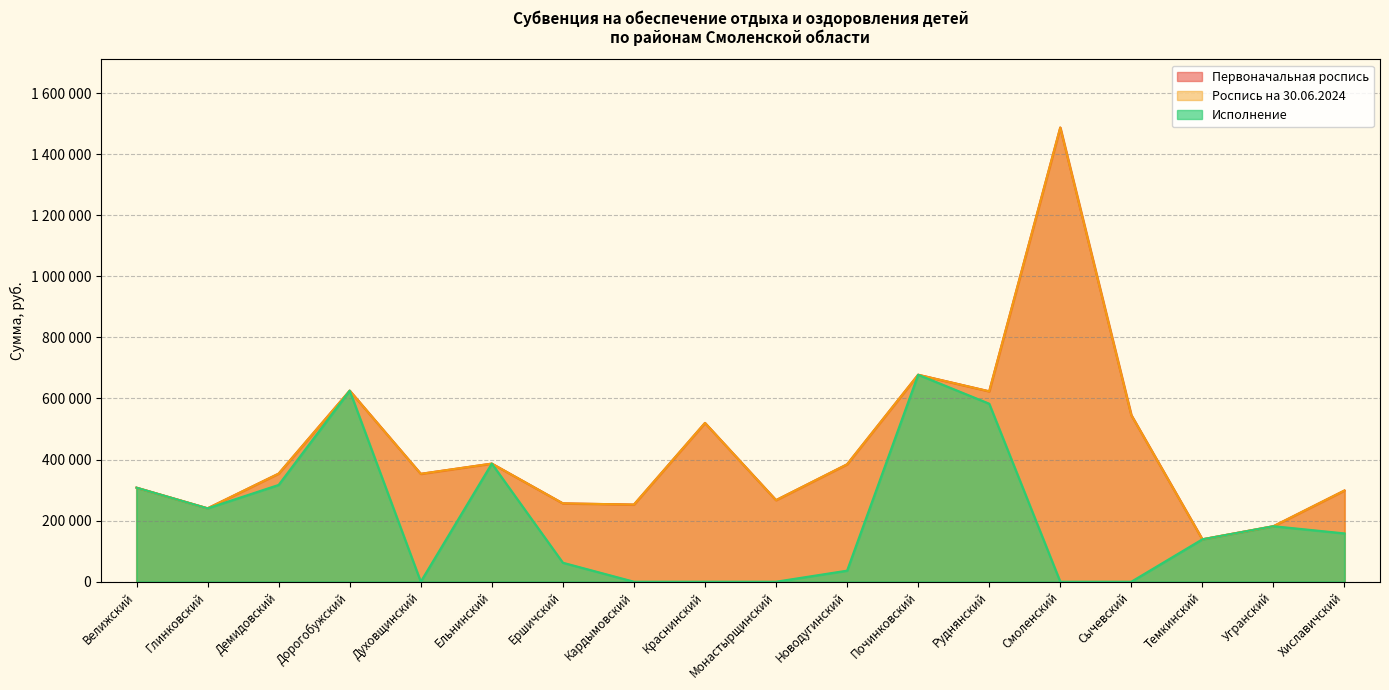

True or false: Исполнение and Первоначальная роспись cross at least once.

False